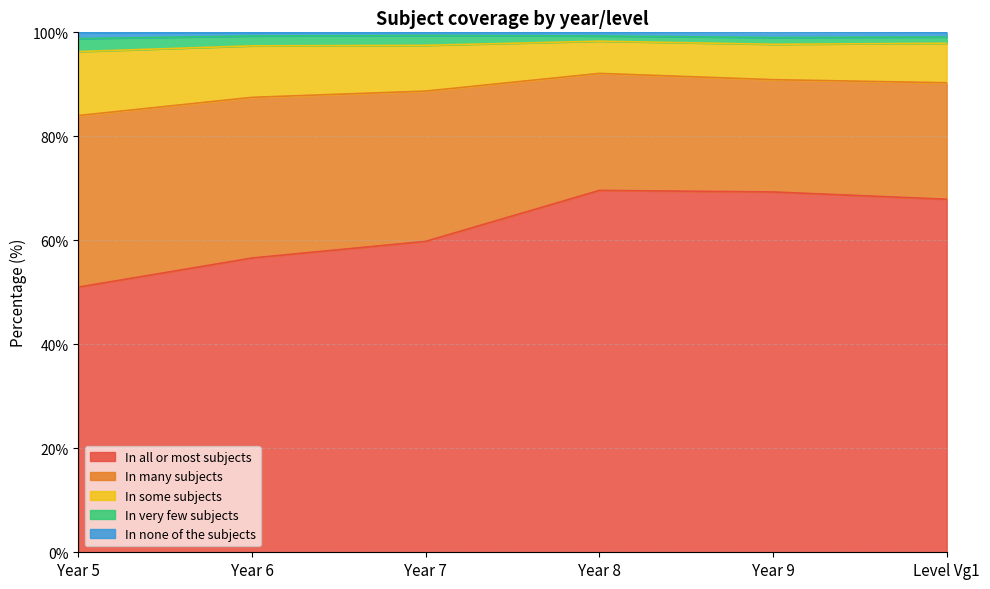

How many lines are shown in the chart?

5